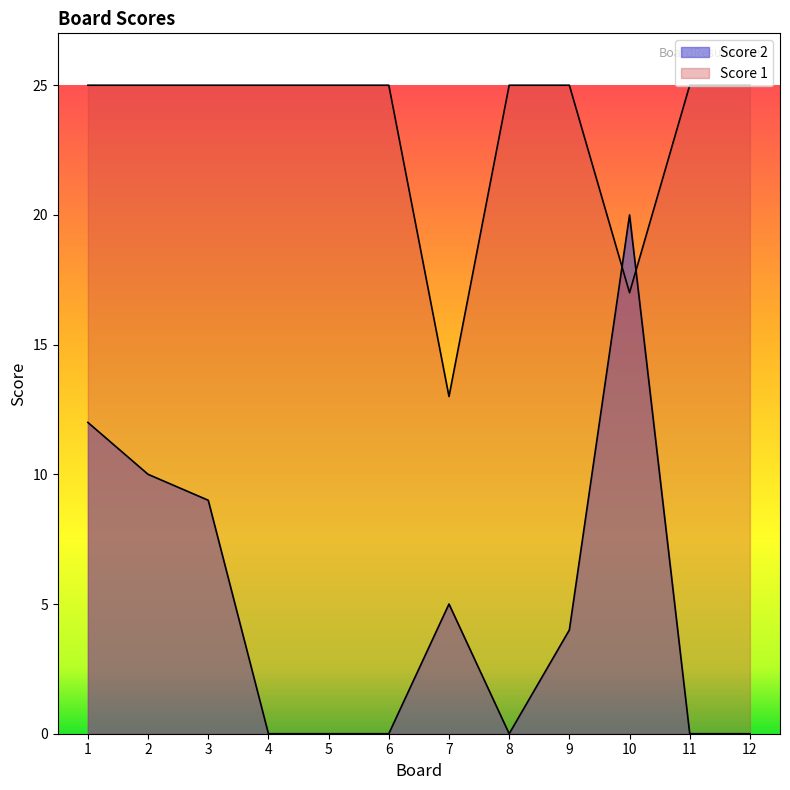

At which label does Score 1 reach its minimum?

7